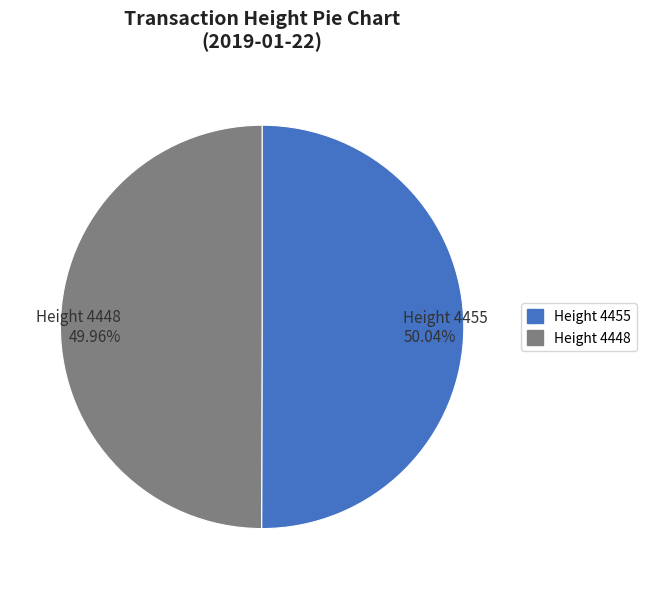

What is the ratio of the value at Height 4448 to the value at Height 4455?

1.0